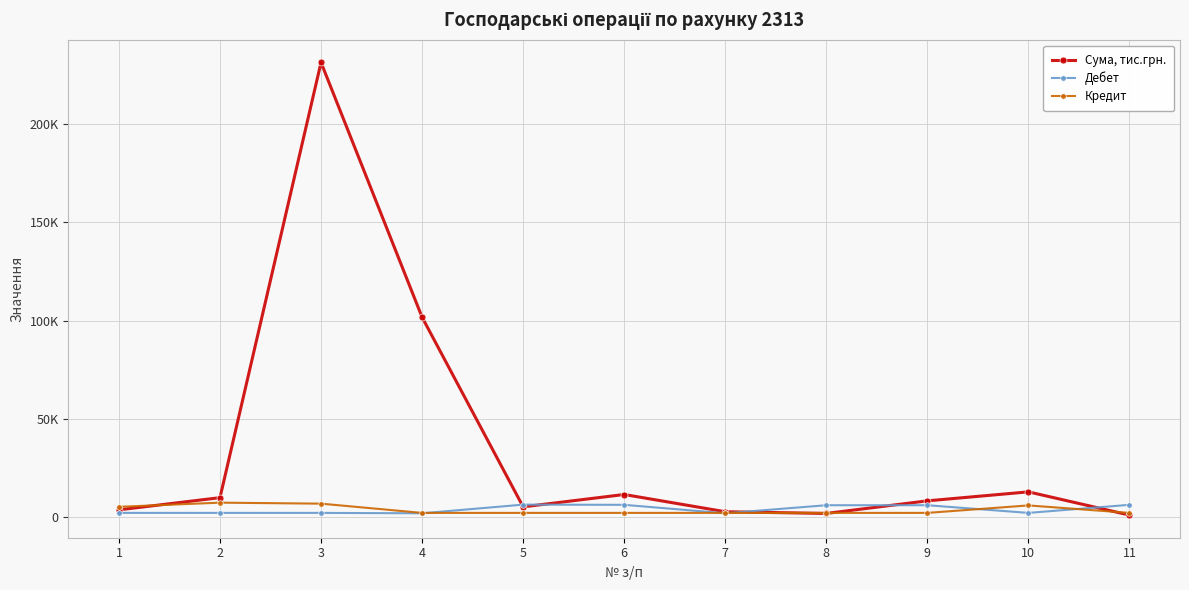

What is the difference between the Дебет values at 9 and 10?

3898